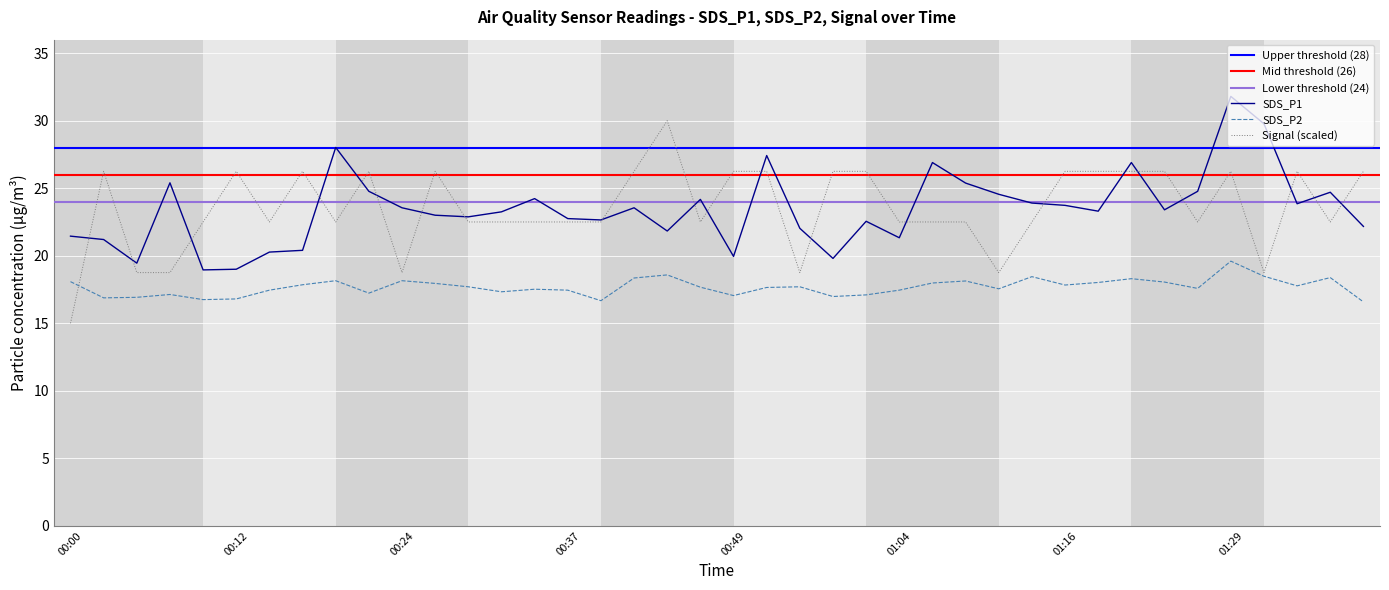

The value of SDS_P1 at 01:02 is 22.6. True or false?

True